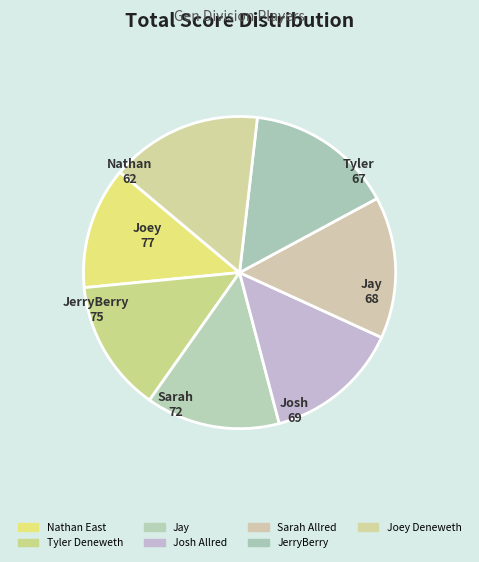

Which category has the biggest portion of the pie?

Joey Deneweth